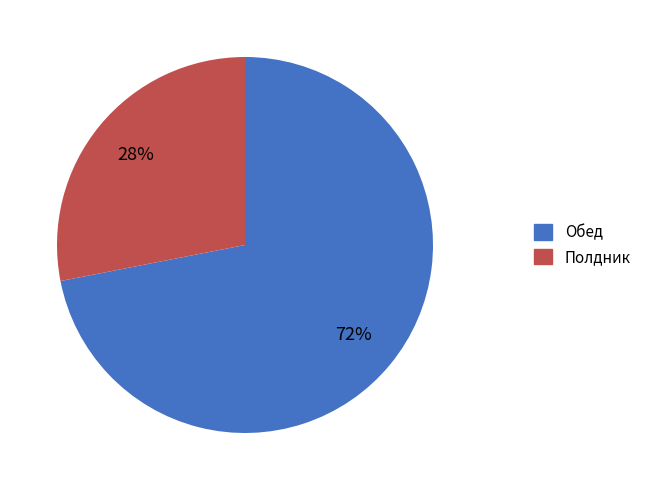

To the nearest percent, what is the average slice percentage?

50%